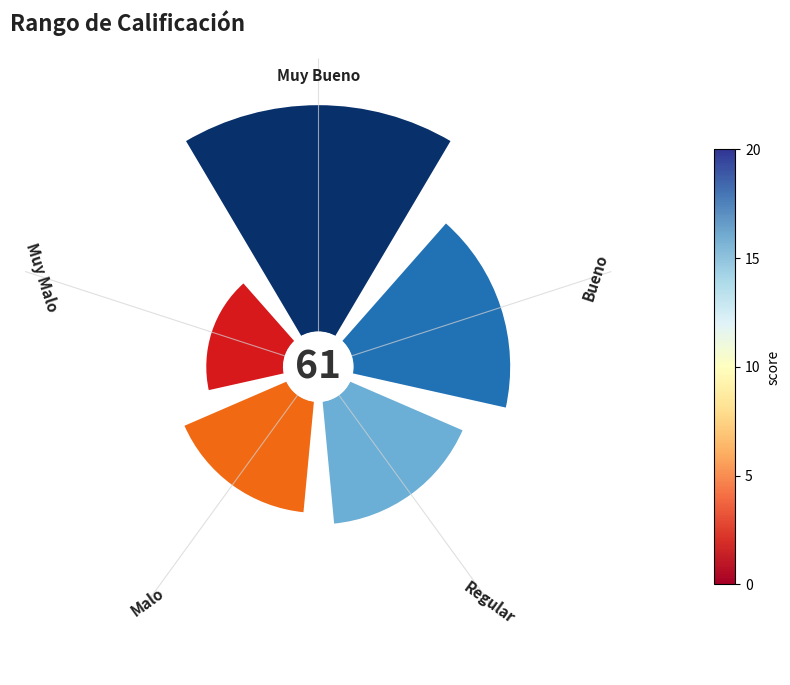

Count the number of slices in the pie.

5